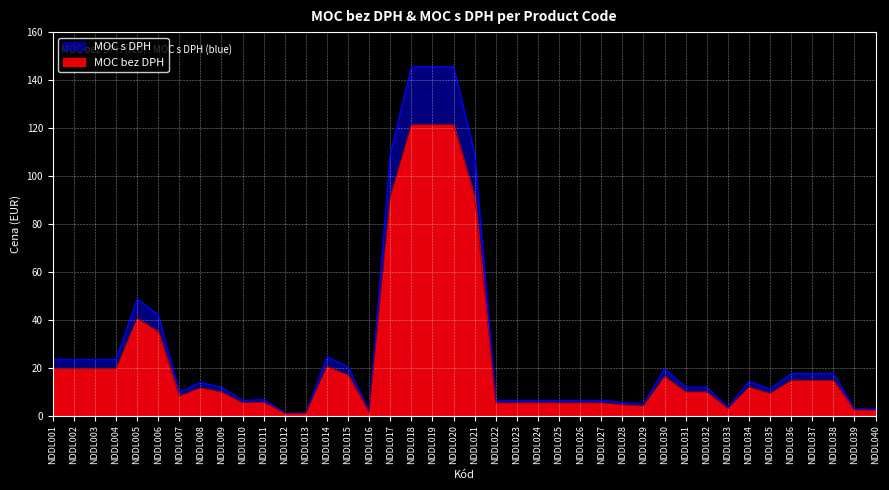

What is the smallest value displayed?

0.9